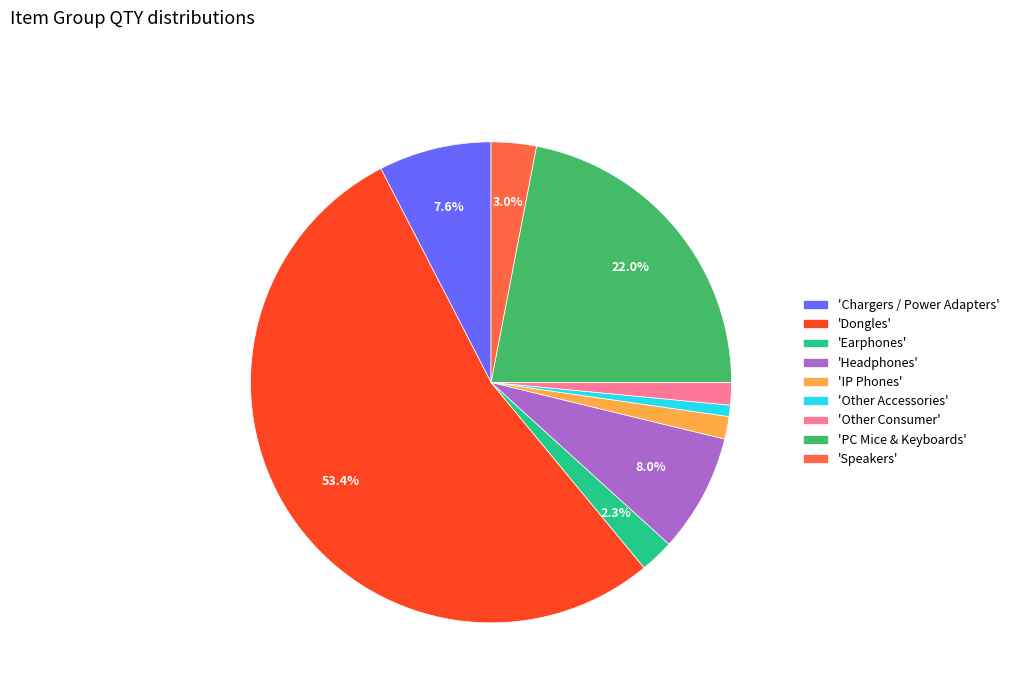

What is the majority slice?

'Dongles'